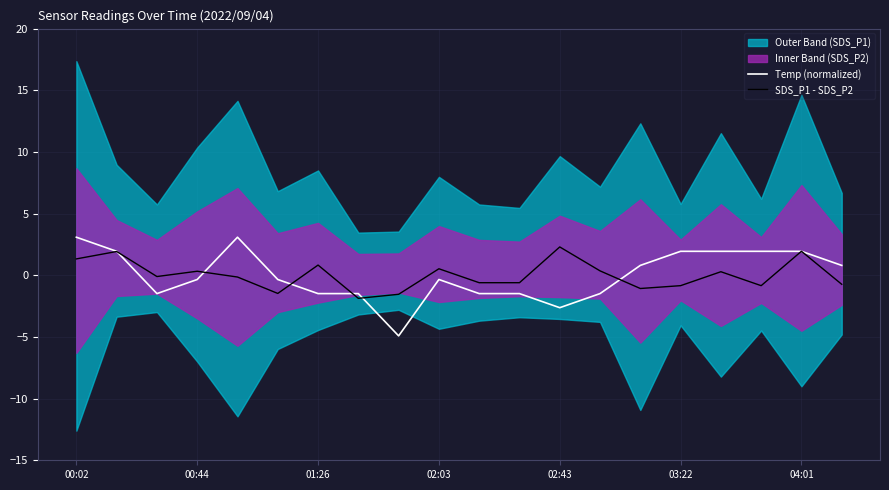

What is the difference between the SDS_P1 - SDS_P2 values at 14 and 11?

0.5